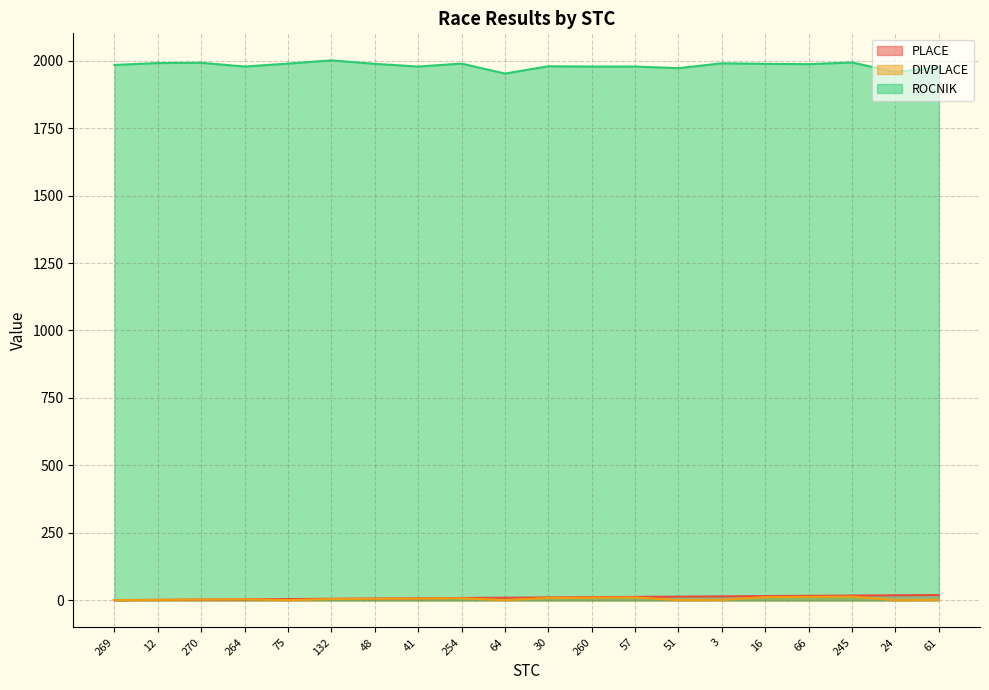

What is the minimum value for ROCNIK?

1952